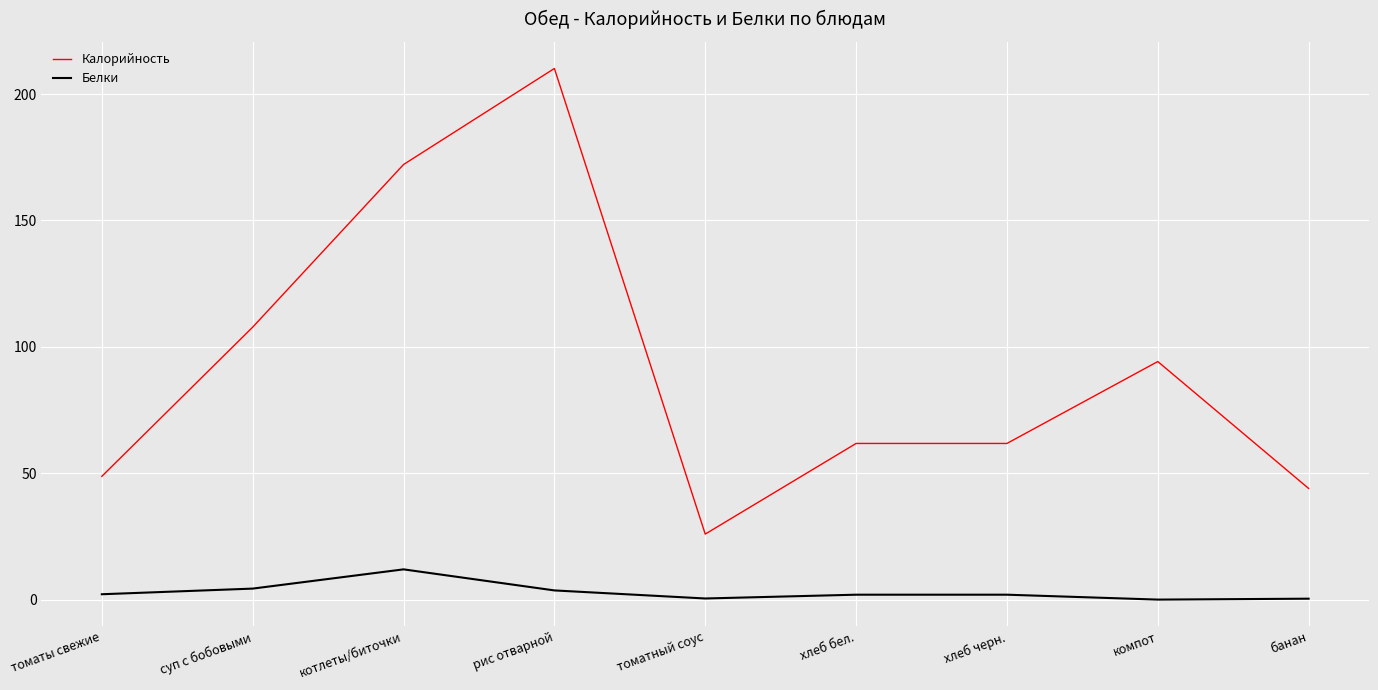

True or false: Белки and Калорийность cross at least once.

False